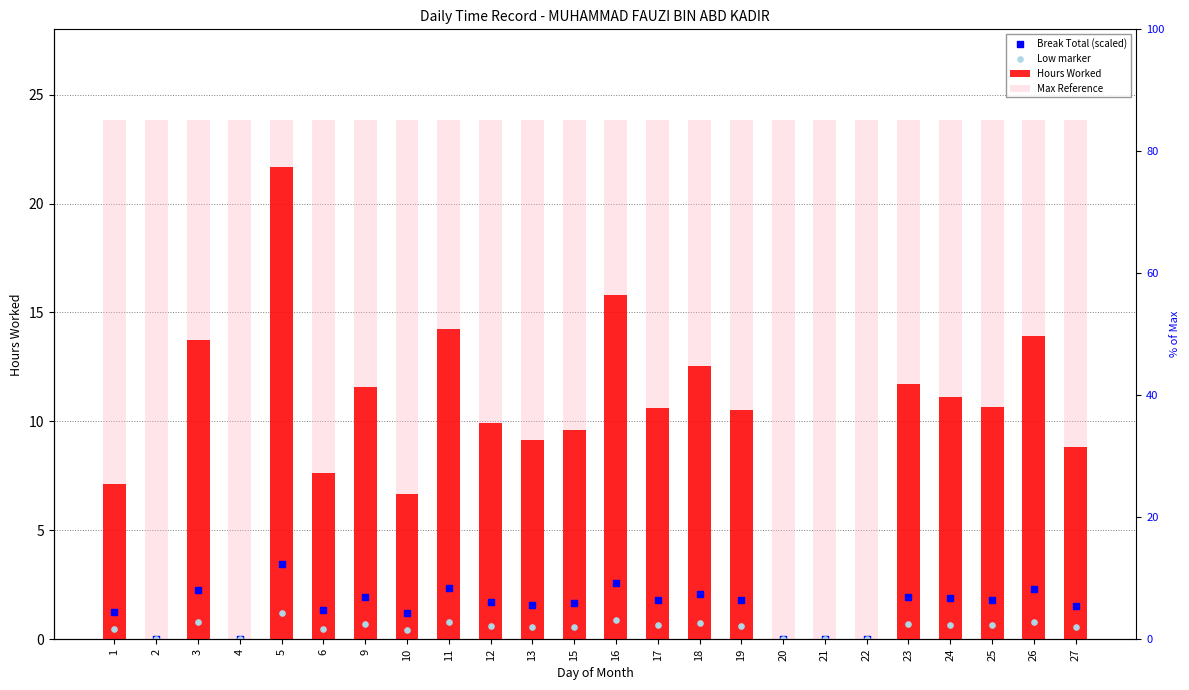

Which series has the widest spread of Y values?

Hours Worked